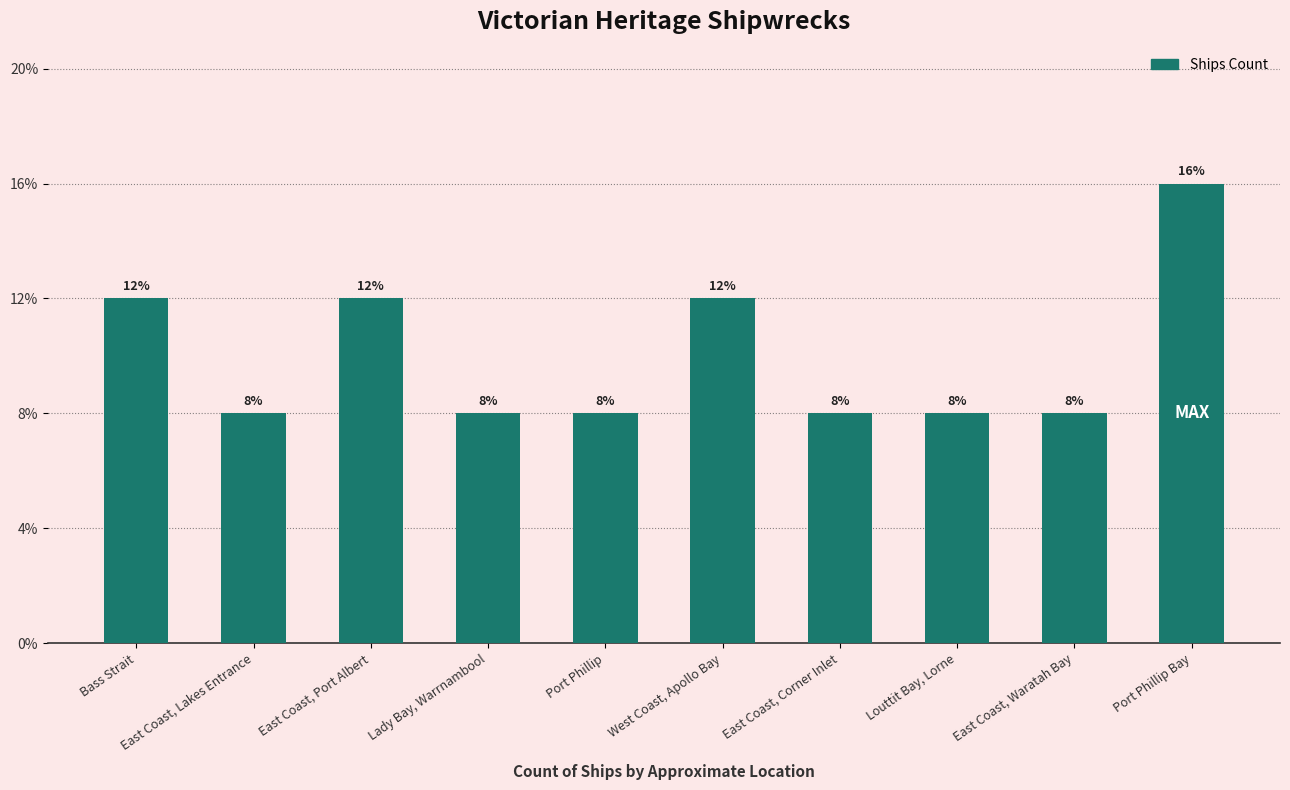

Does the chart contain any negative values?

No